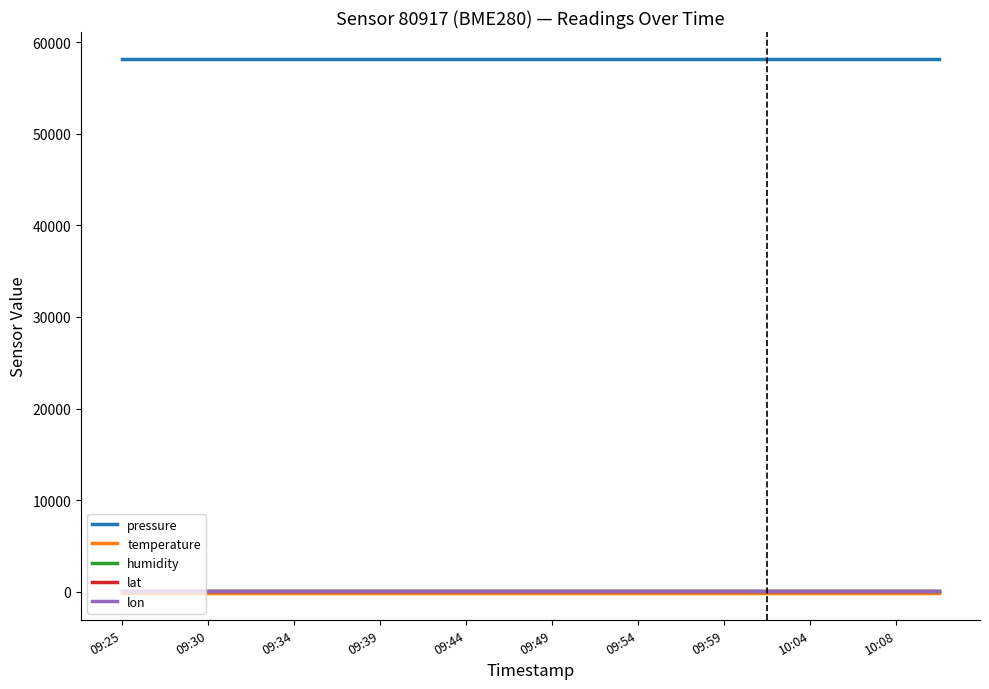

What is the average value of the pressure series?

58193.2